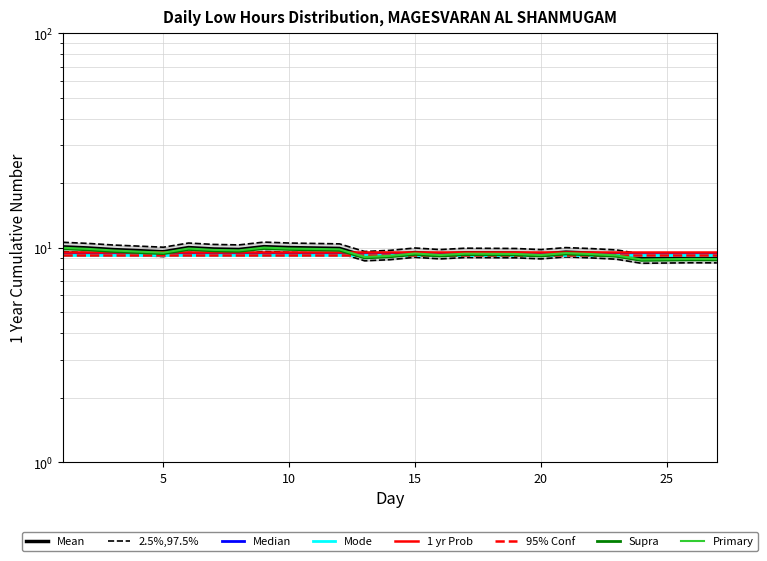

Is it true that the value at 23 is 3.5?

False